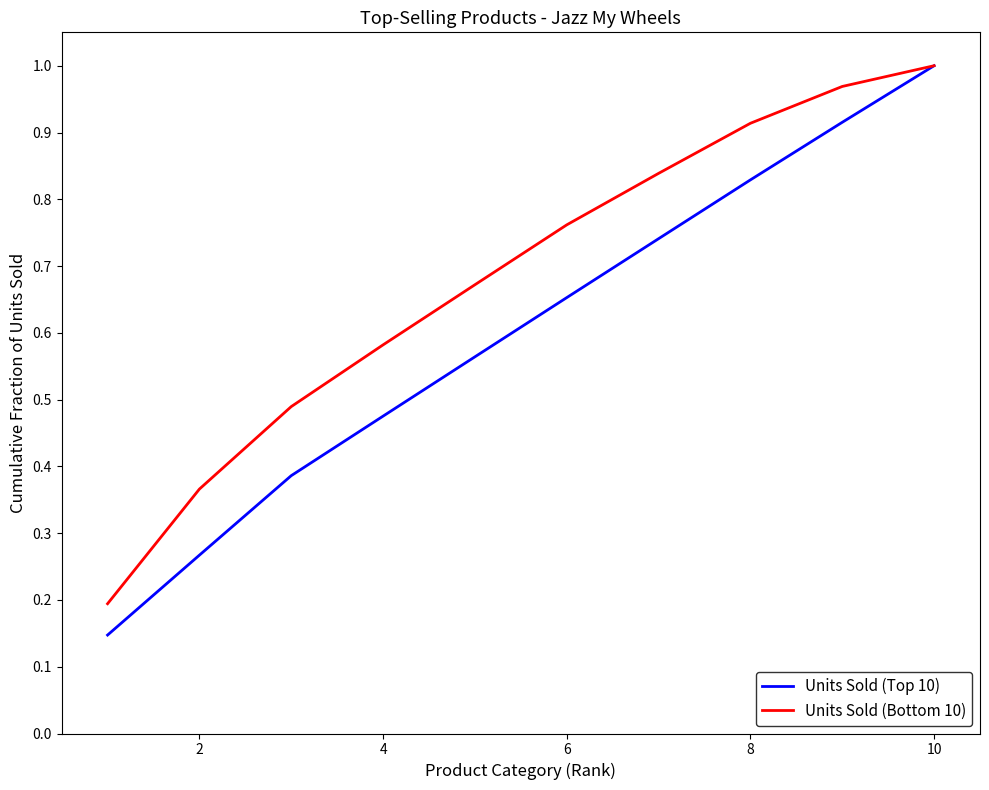

True or false: Units Sold (Bottom 10) has more than 0 interior local peaks.

False